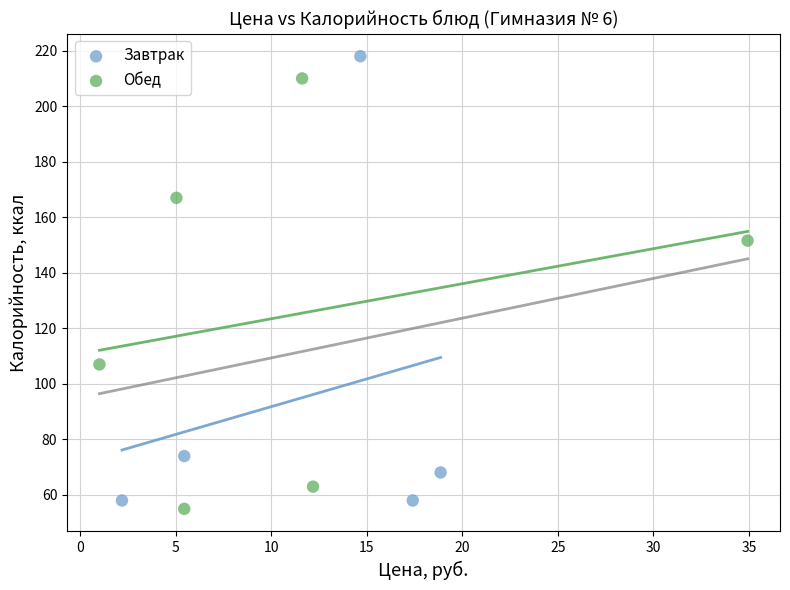

Which series contains the highest Y value?

Завтрак